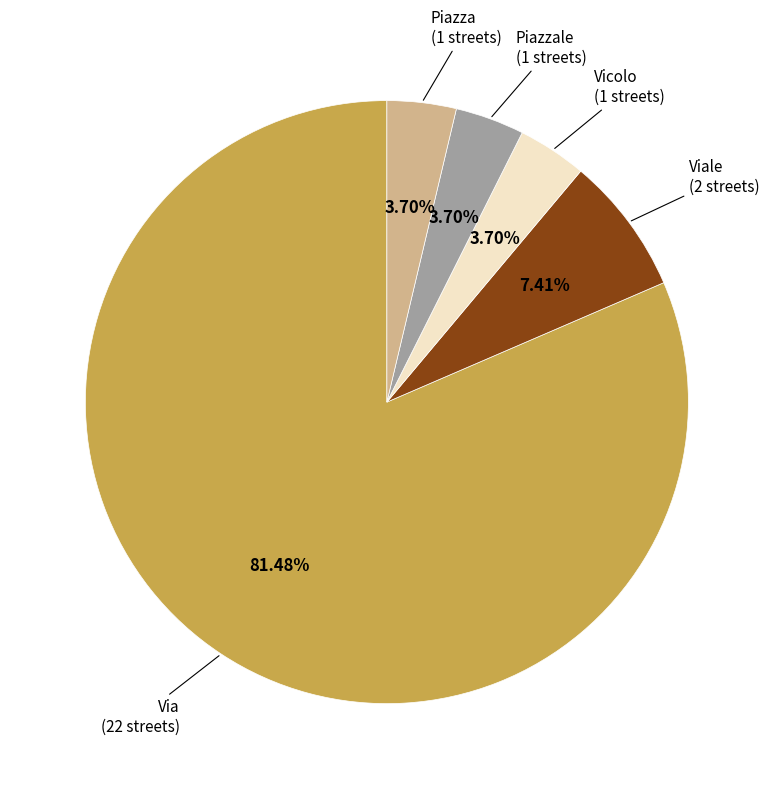

Is there a majority slice in this chart?

Yes